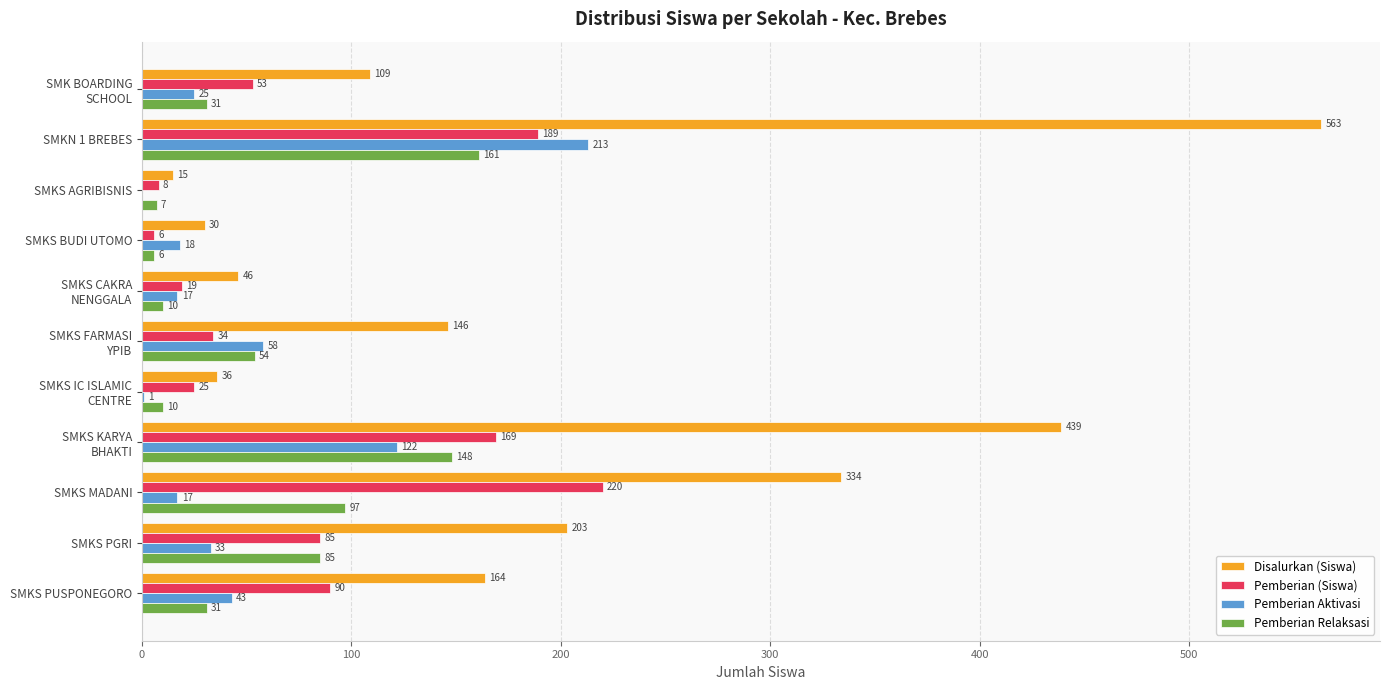

What is the highest value of the Pemberian (Siswa) series?

220